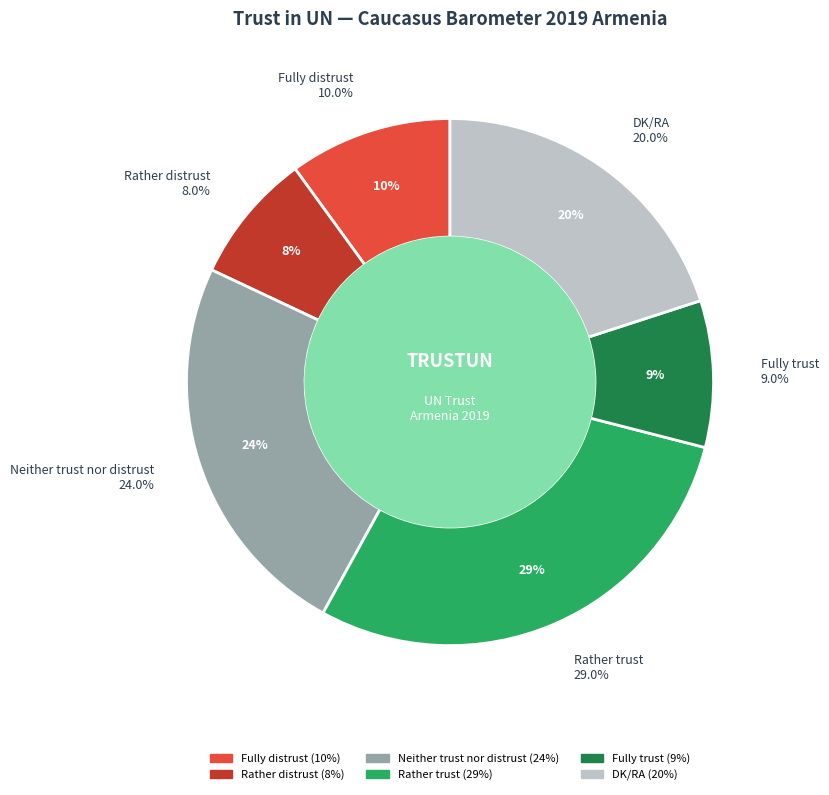

How many segments does this pie chart have?

6